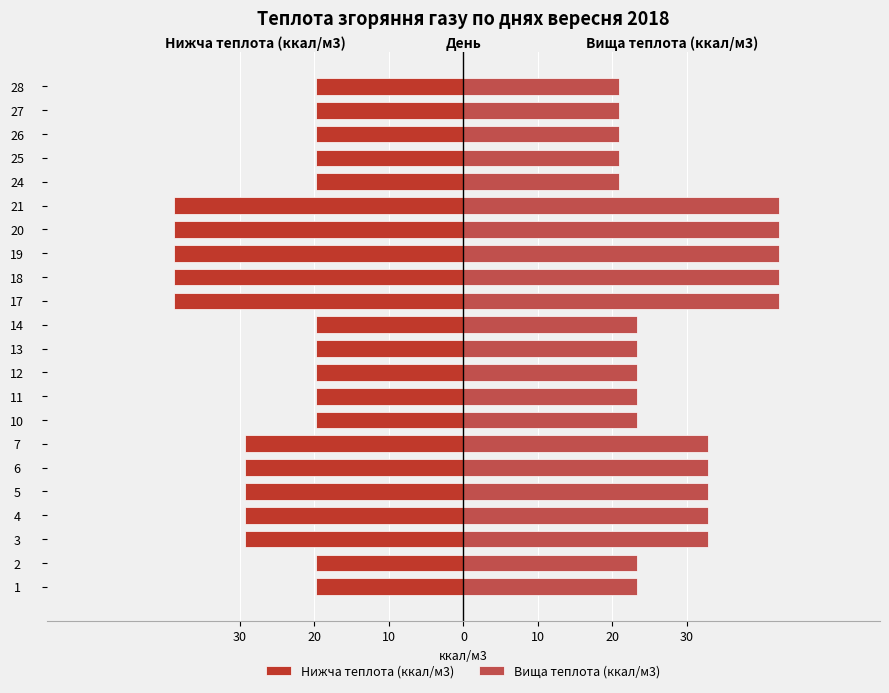

Which series has the largest range (max minus min)?

Вища теплота (ккал/м3)